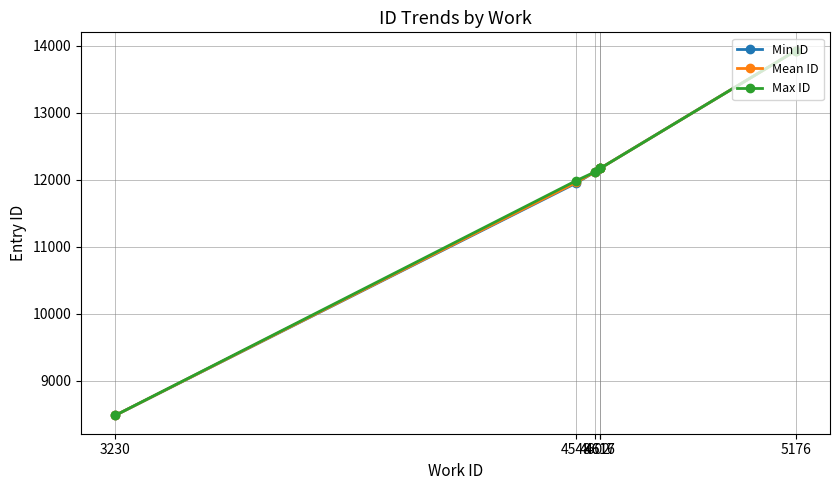

What are all the series names shown in the legend?

Min ID, Mean ID, Max ID